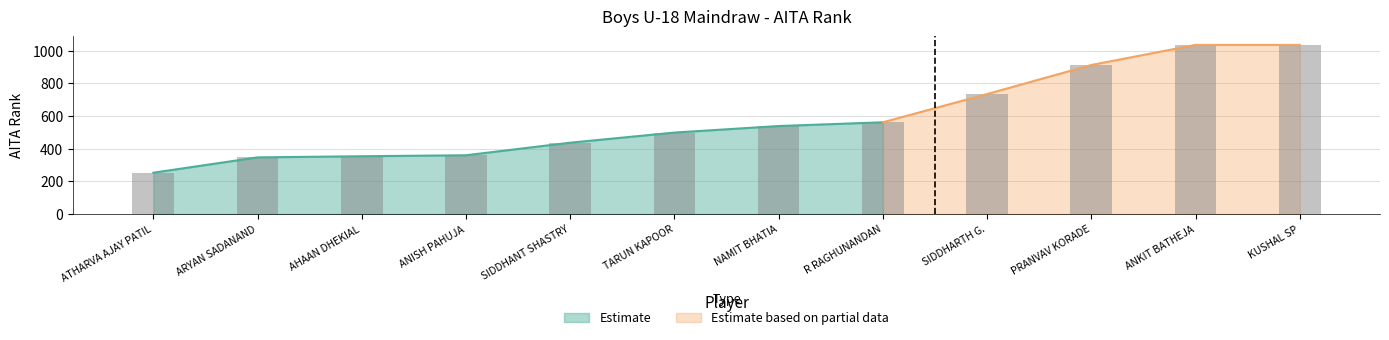

What is the difference between the maximum and second lowest values?

689